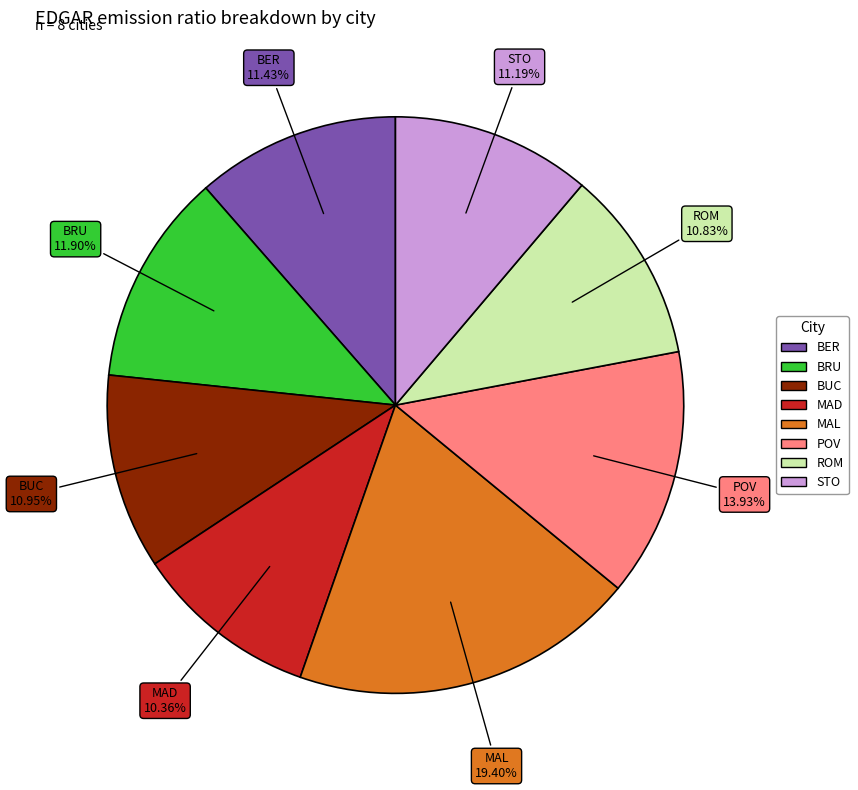

What percentage is the POV slice, to the nearest percent?

14%